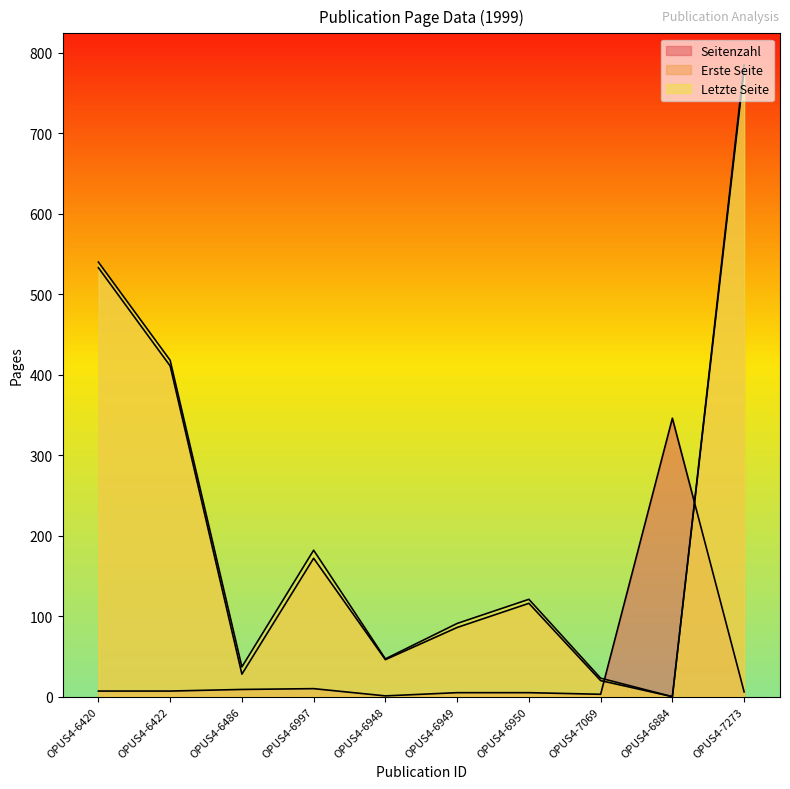

Between which two adjacent categories do Letzte Seite and Seitenzahl first intersect?

OPUS4-7069 and OPUS4-6884